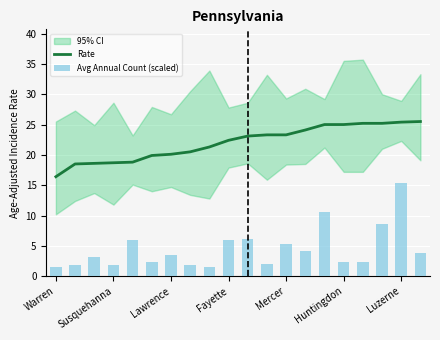

Are the bars grouped side by side (vs. stacked)?

Yes